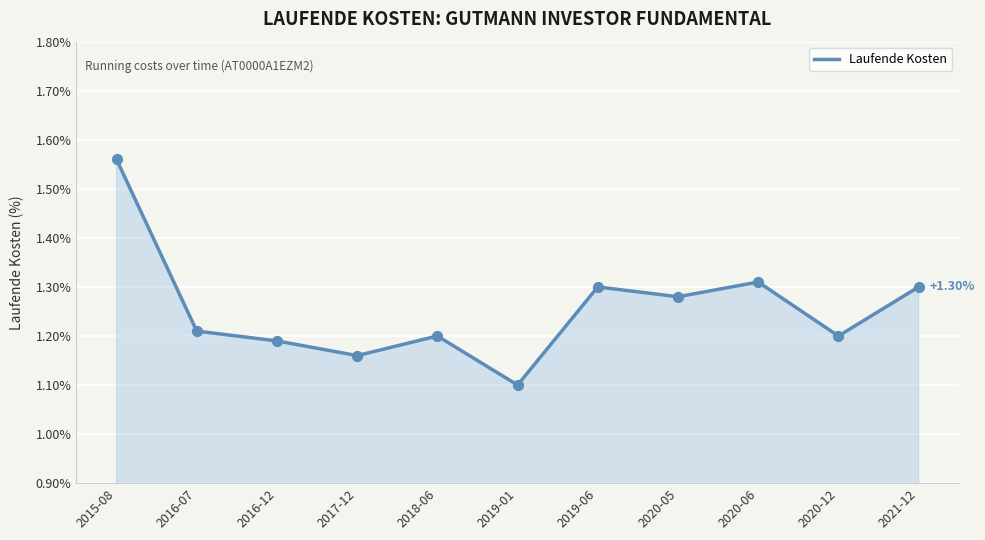

Approximately how many times larger is the value at 2020-12 compared to 2018-06?

1.0